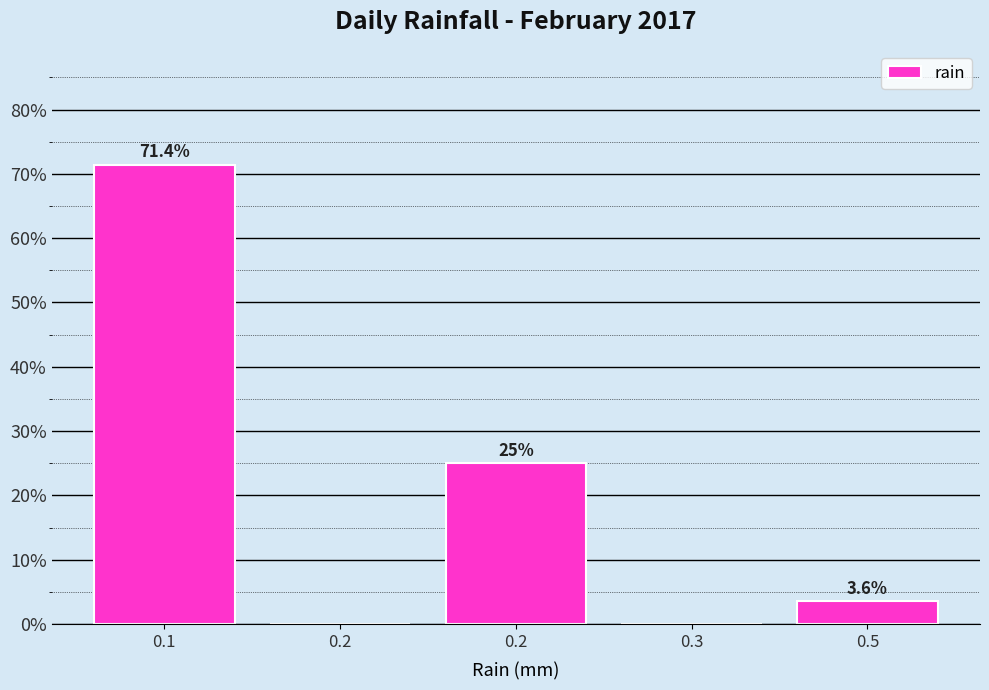

How many data points does each series have?

5